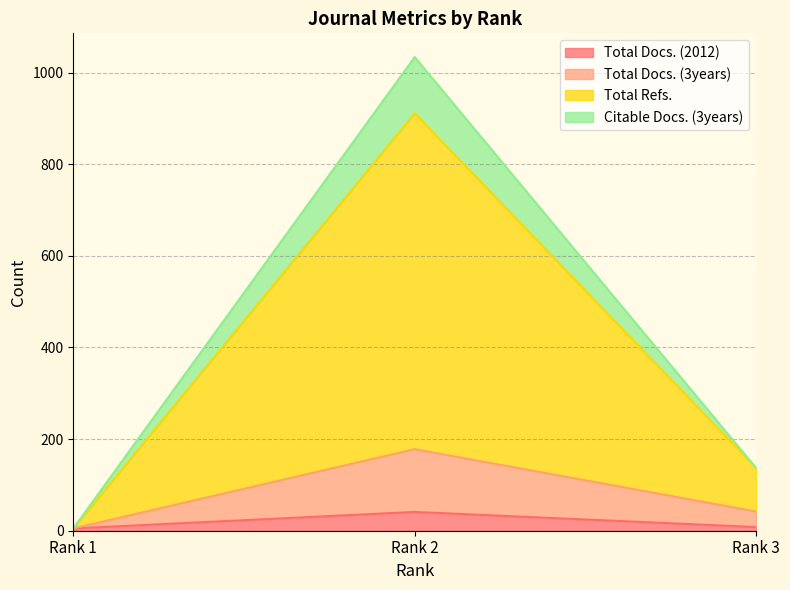

At how many categories does at least one series exceed 370?

1